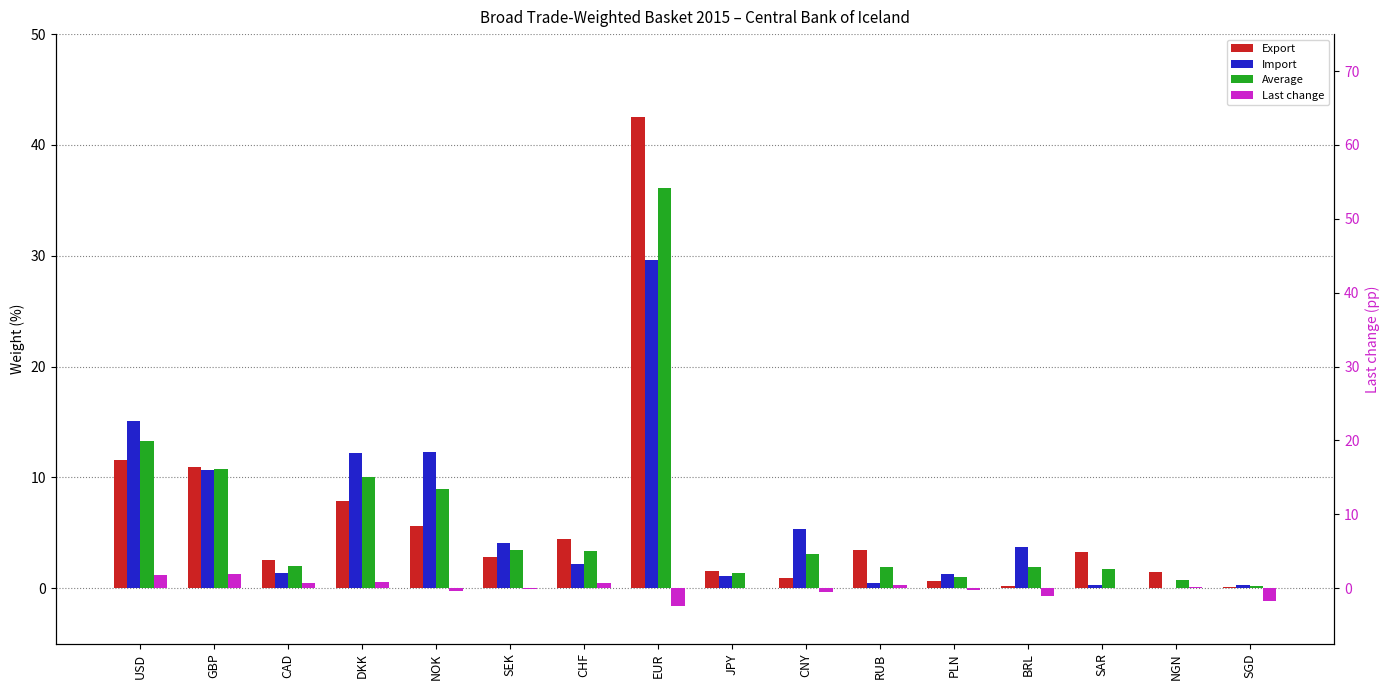

The Import series shows 1.3 at PLN. True or false?

True